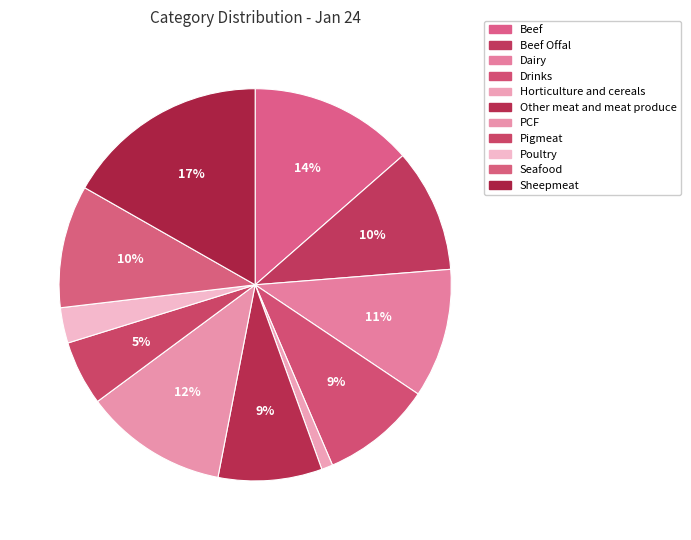

What is the change in value from Dairy to Poultry?

-3044